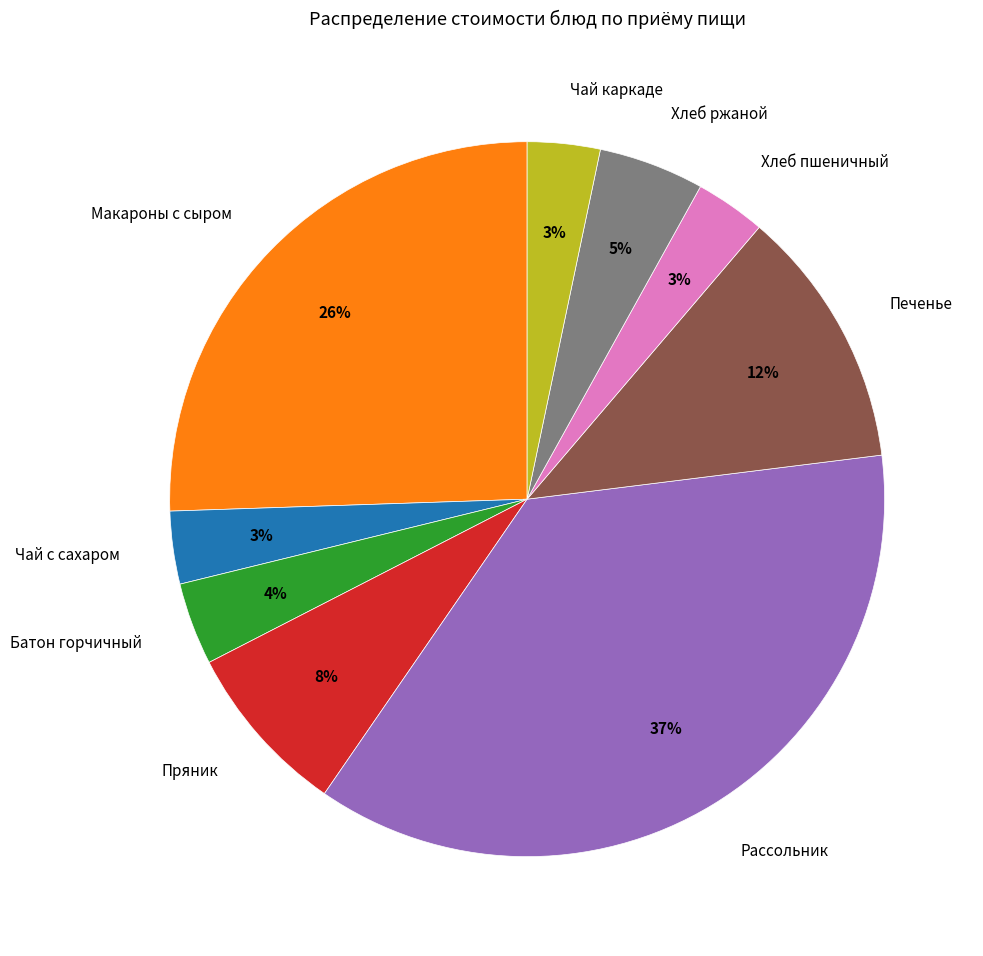

To the nearest percent, what percentage of the pie is Хлеб ржаной?

5%